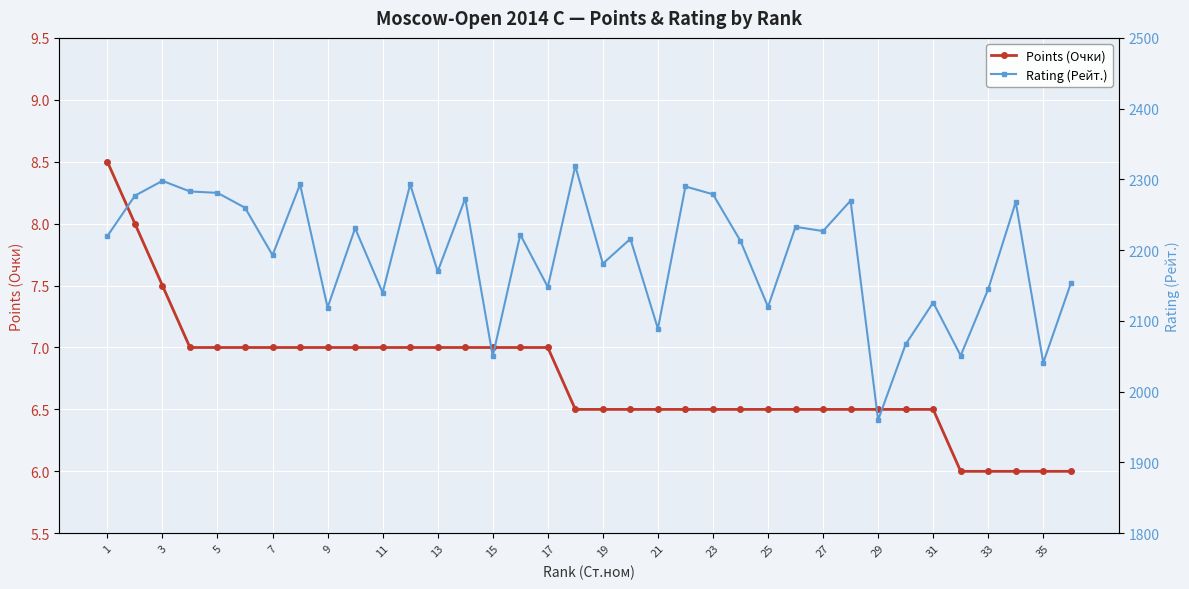

True or false: Rating (Рейт.) and Points (Очки) cross at least once.

False